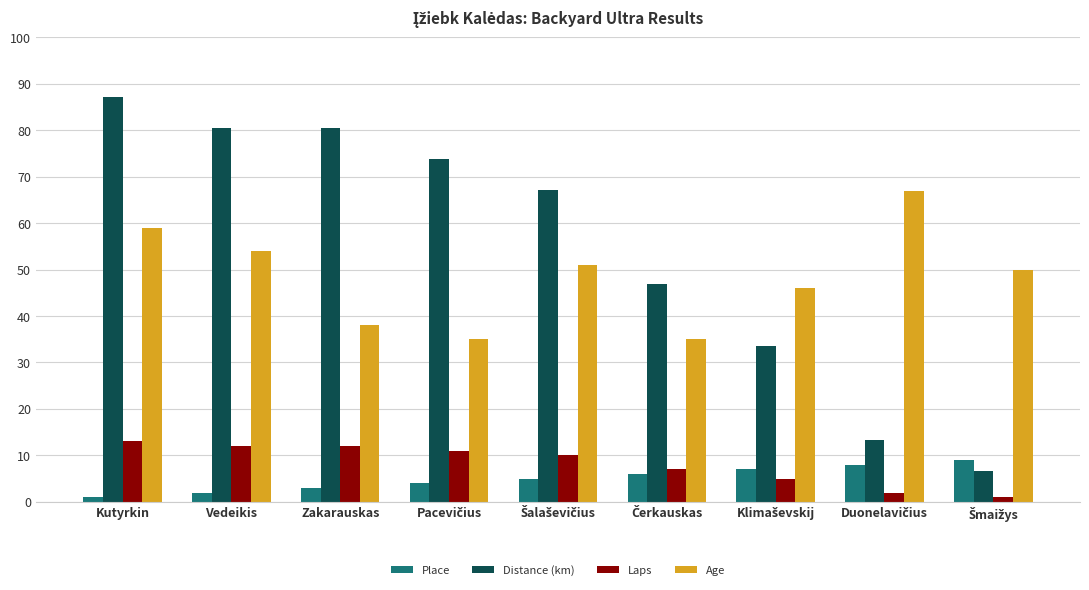

What is the smallest value displayed?

1.0